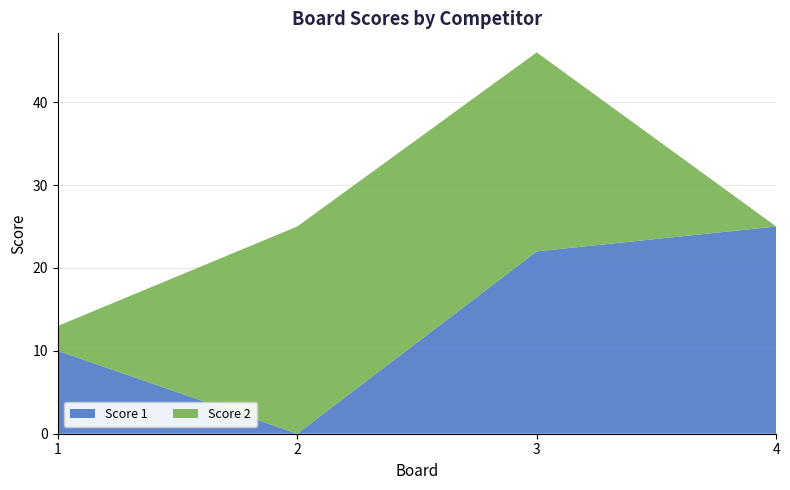

Reading right to left, transcribe all the data shown in this chart.

Score 1: 4=25	3=22	2=0	1=10
Score 2: 4=0	3=24	2=25	1=3